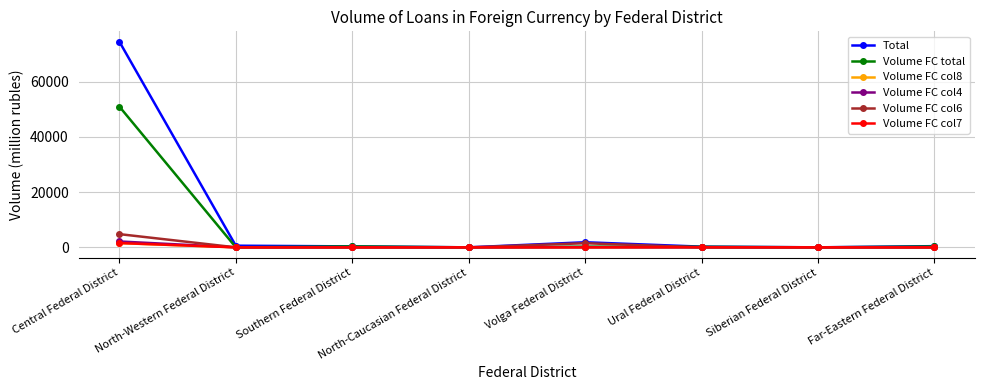

What is the label of the 8th point from the left?

Far-Eastern Federal District